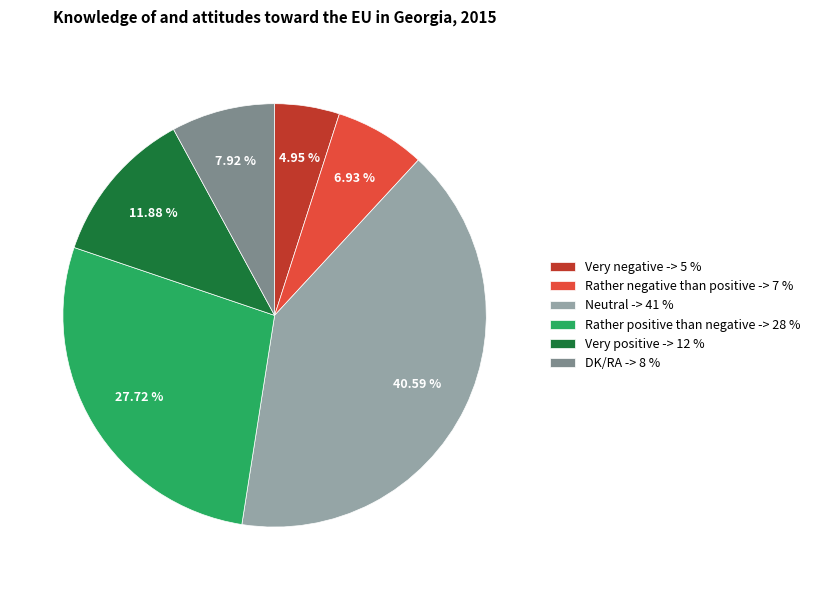

Is it true that Rather positive than negative is 34% of the pie?

False